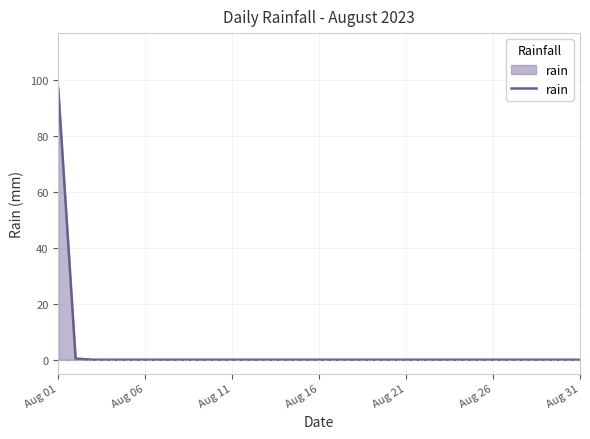

What is the difference between the maximum and minimum values?

97.2